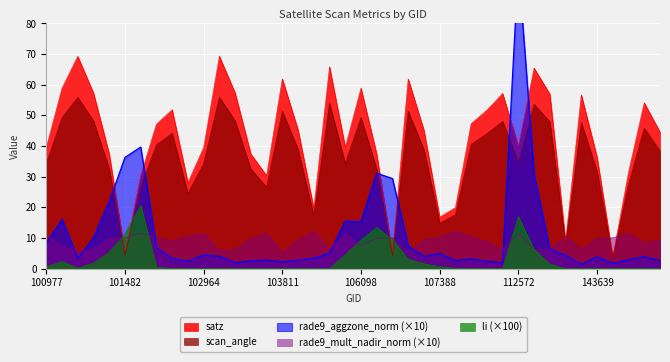

What is the difference between the maximum and minimum values in the scan_angle series?

52.6